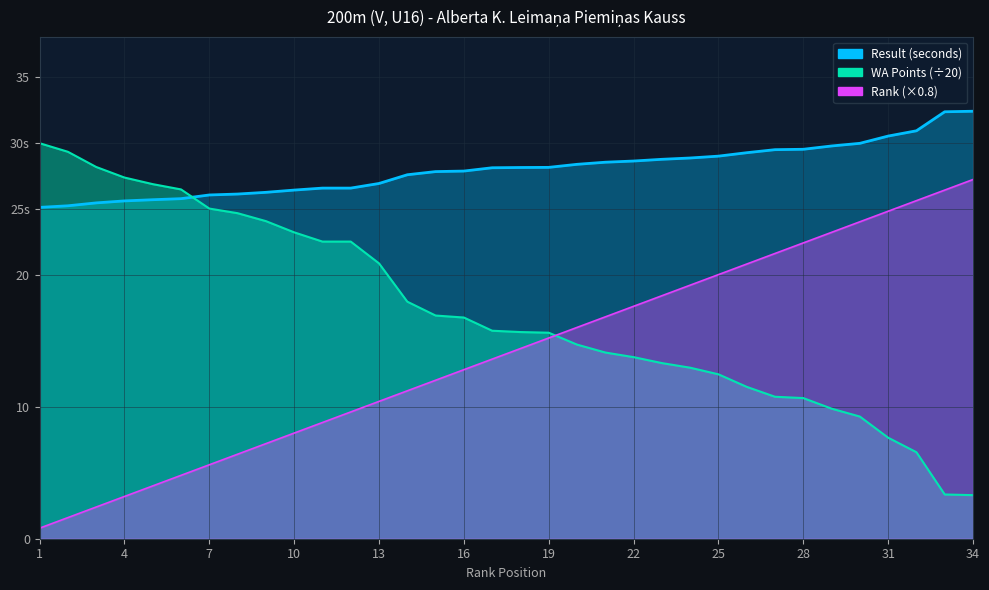

Between 9 and 30, which series saw the biggest shift?

Rank